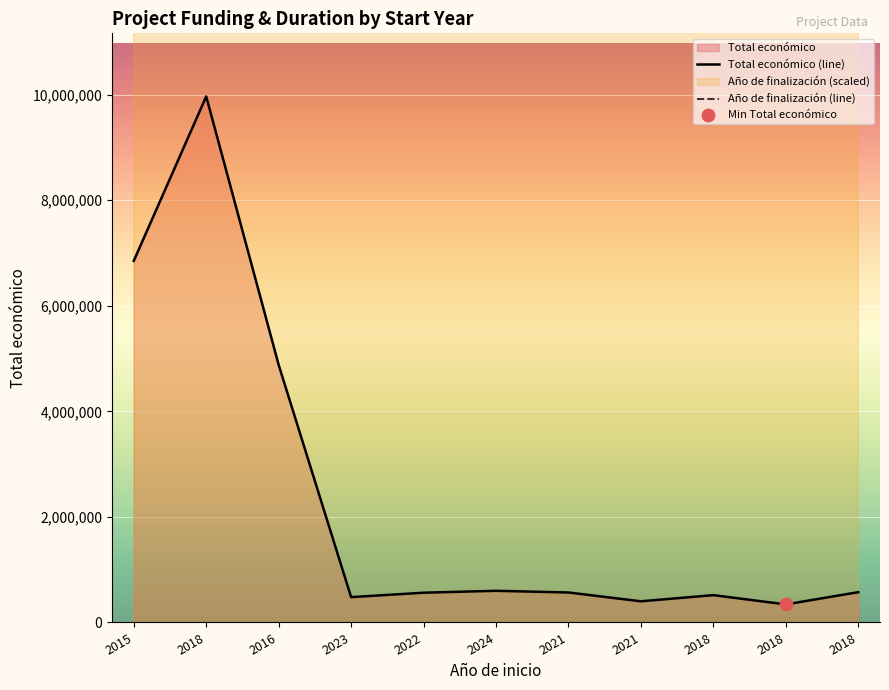

Which series has the largest total across all categories?

Año de finalización